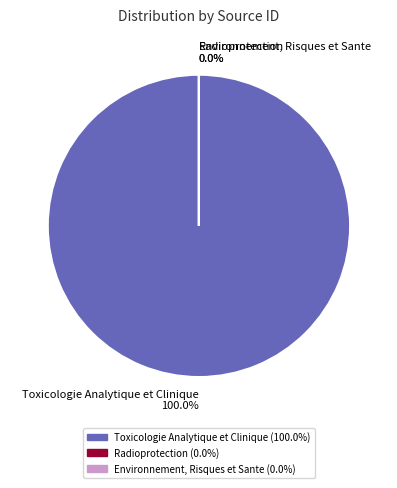

Which slice is the largest?

Toxicologie Analytique et Clinique